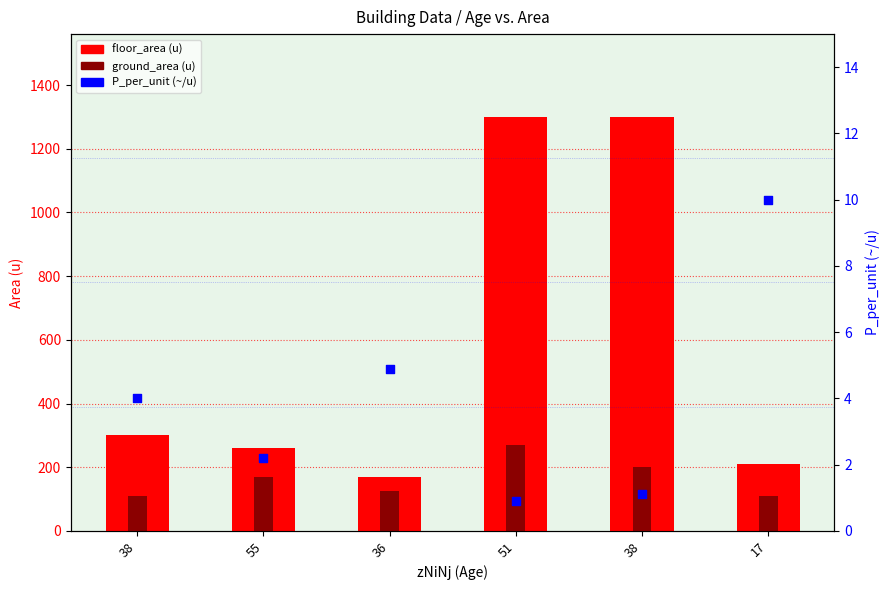

At which category is the sum across all series the highest?

51